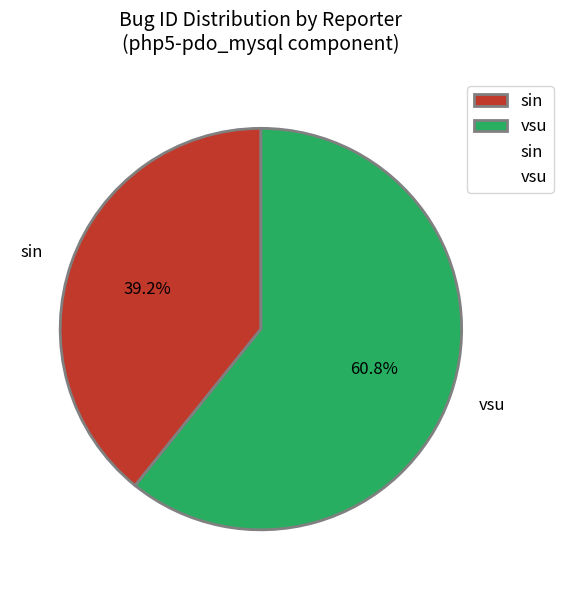

To the nearest percent, what portion does sin represent?

39%